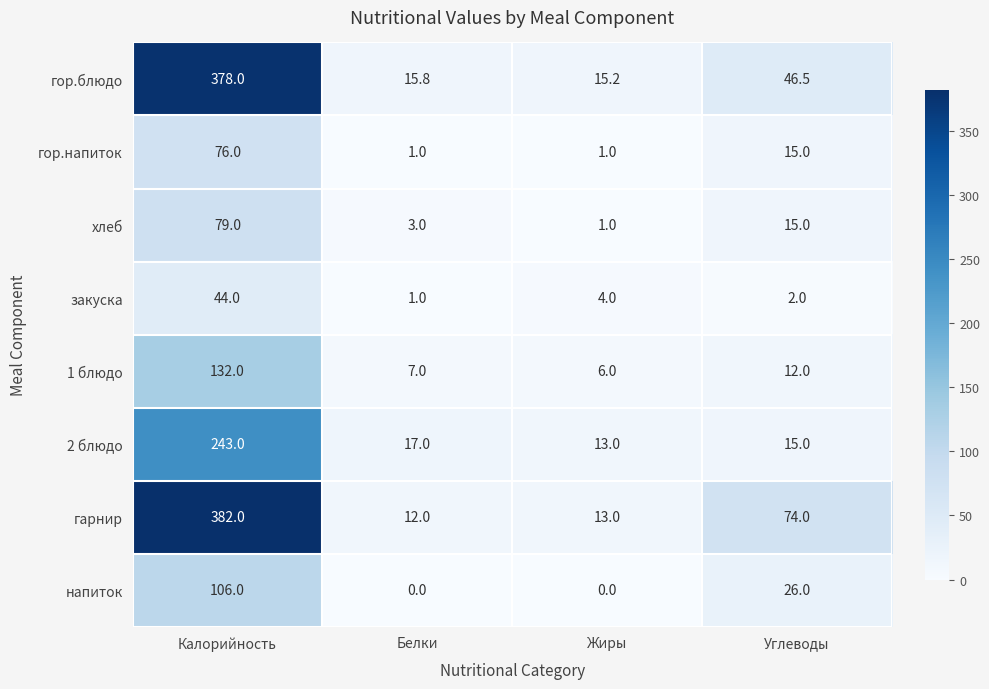

Where is хлеб nearest to the value 40?

Углеводы